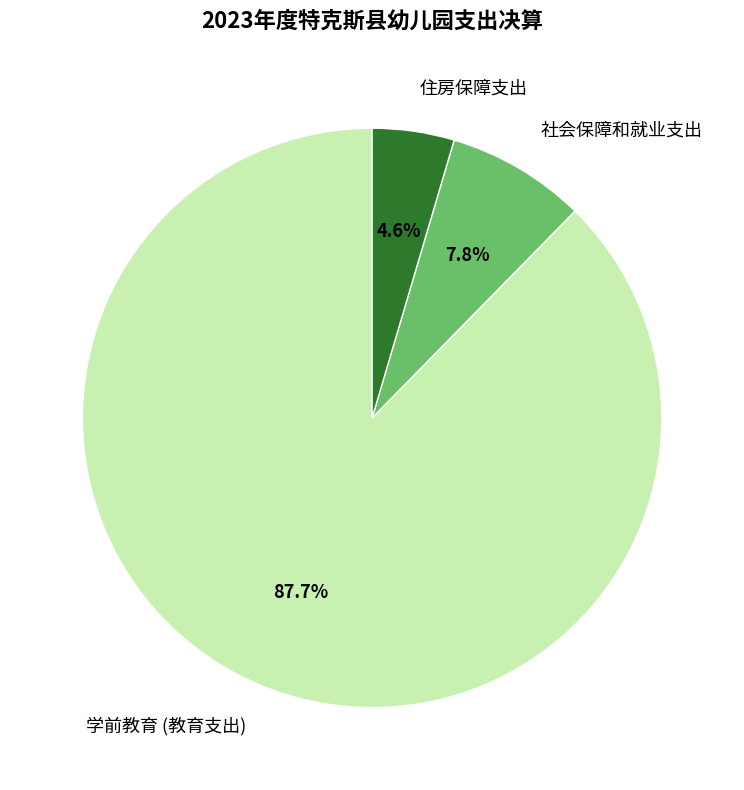

Combined, what portion of the pie is 学前教育 (教育支出) and 住房保障支出?

92.2%